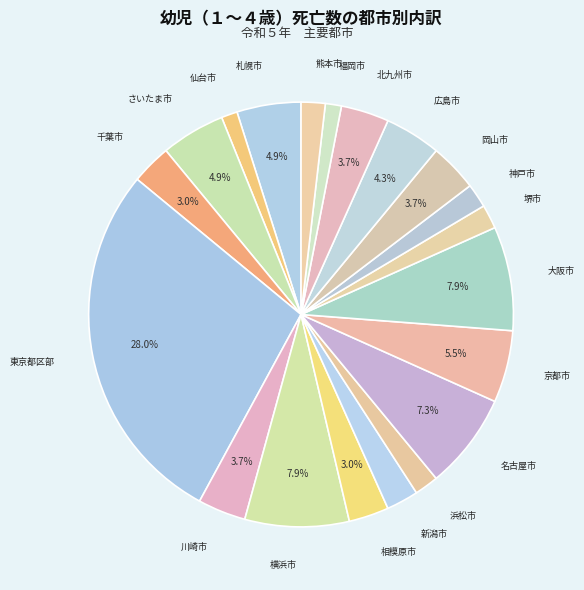

Which category has the biggest portion of the pie?

東京都区部